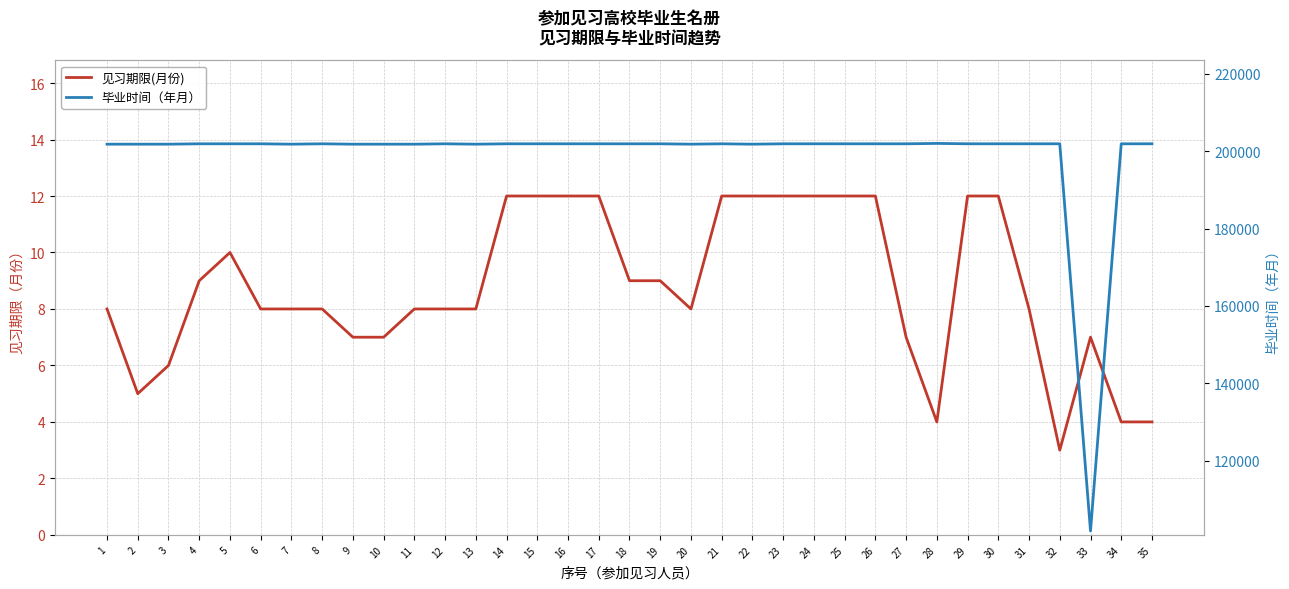

True or false: 见习期限(月份) and 毕业时间（年月） cross at least once.

False